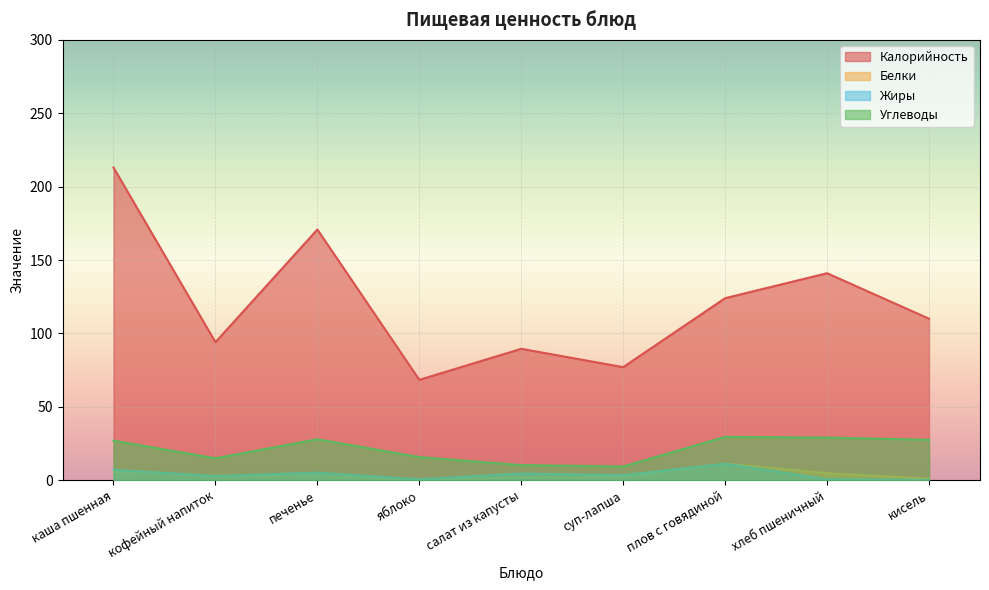

In Белки, how many points are higher than both neighbors (excluding endpoints)?

3